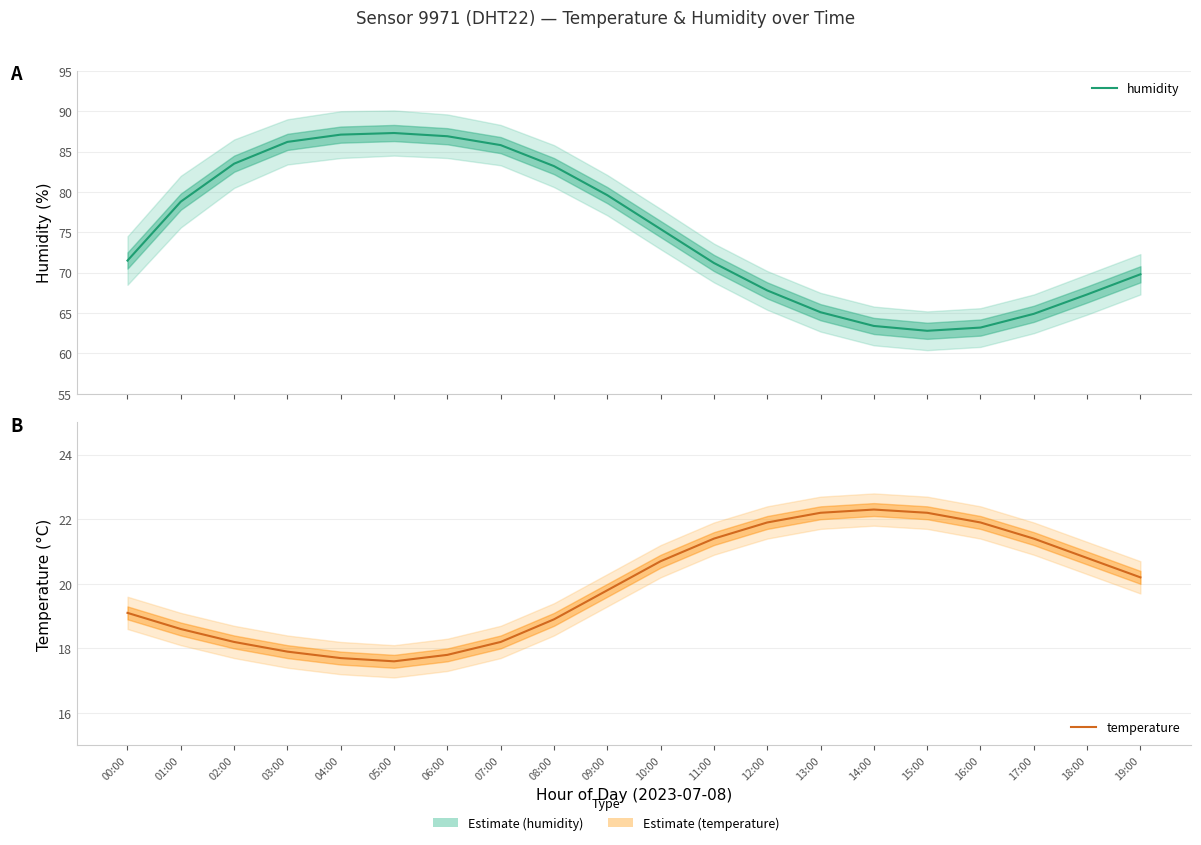

What is the average value of the humidity series?

75.0